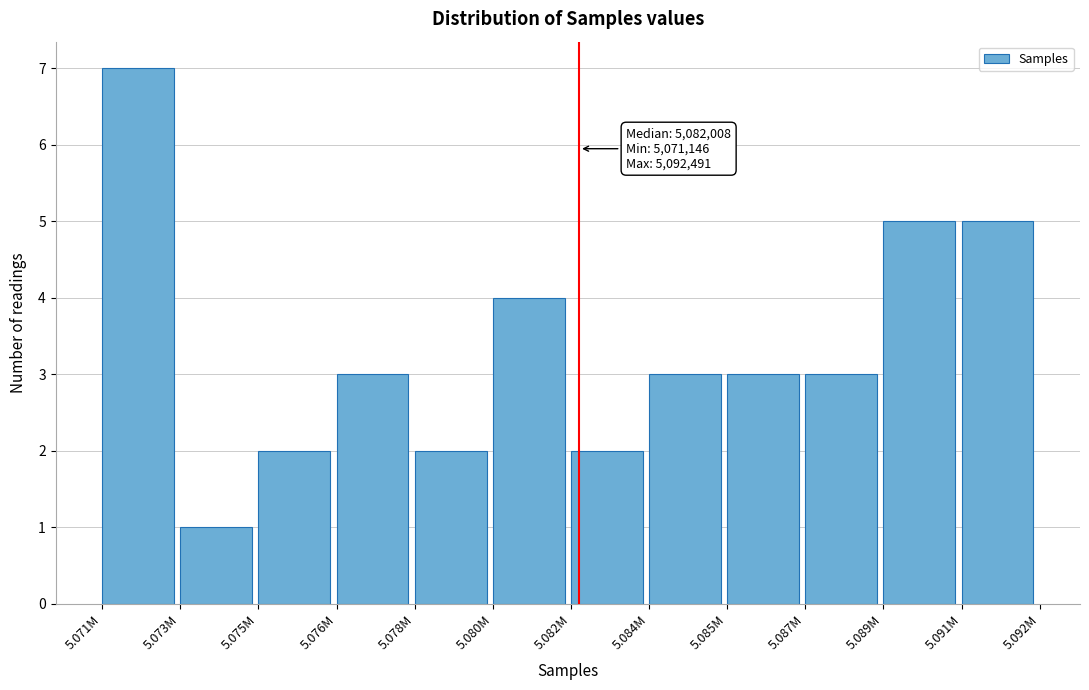

Reading left to right, what are all the values shown in this chart?

7	1	2	3	2	4	2	3	3	3	5	5